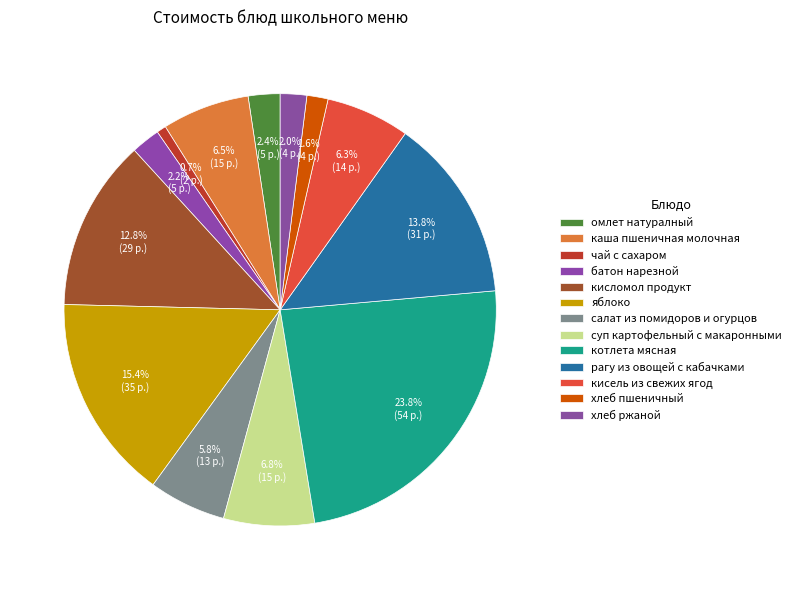

To the nearest percent, what is the difference between the котлета мясная and рагу из овощей с кабачками slice percentages?

10%